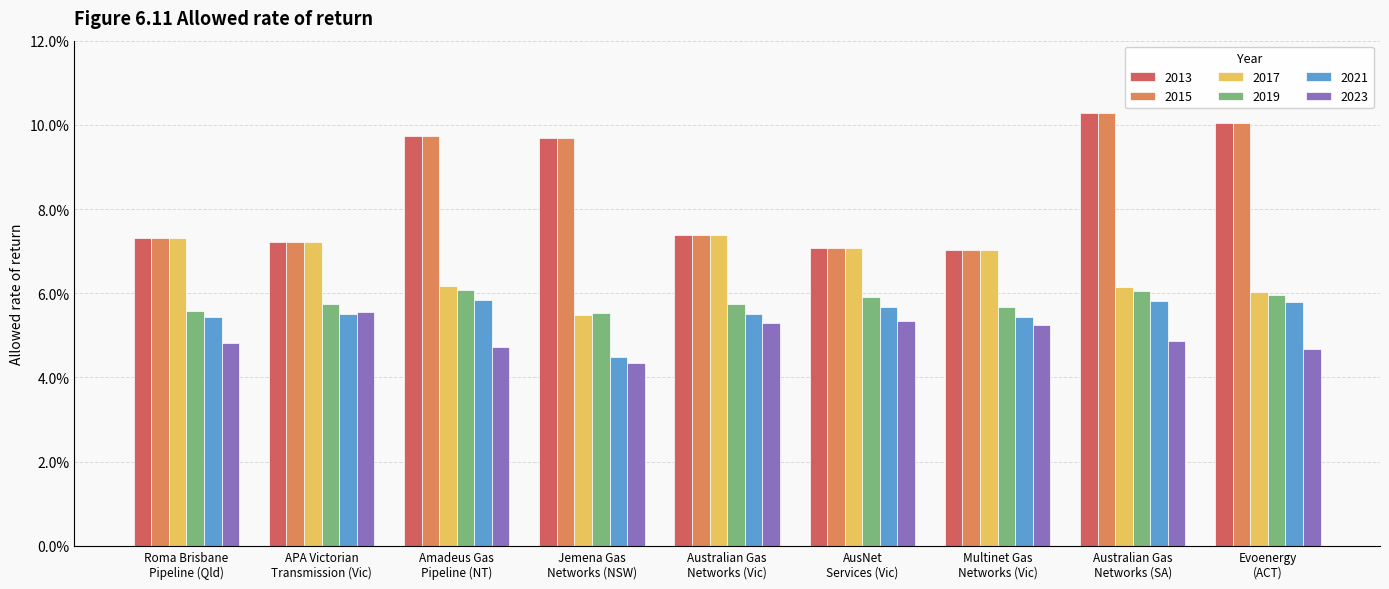

What are all the series names shown in the legend?

2013, 2015, 2017, 2019, 2021, 2023